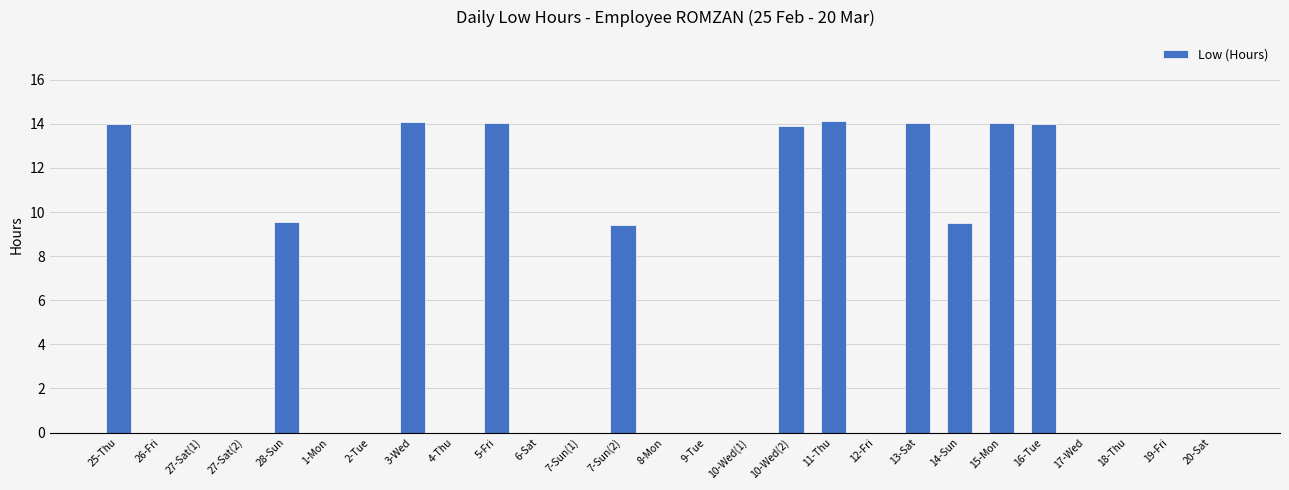

Are the bars horizontal?

No